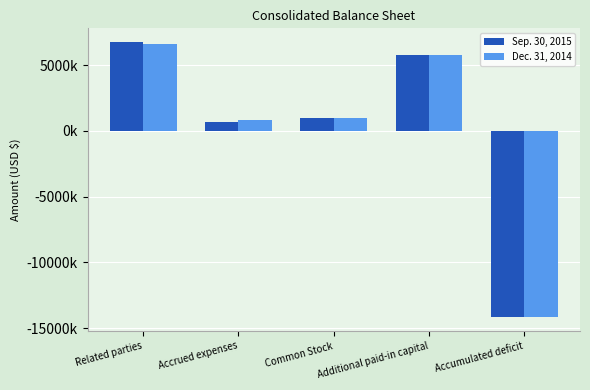

Which category has the highest value across all series?

Related parties